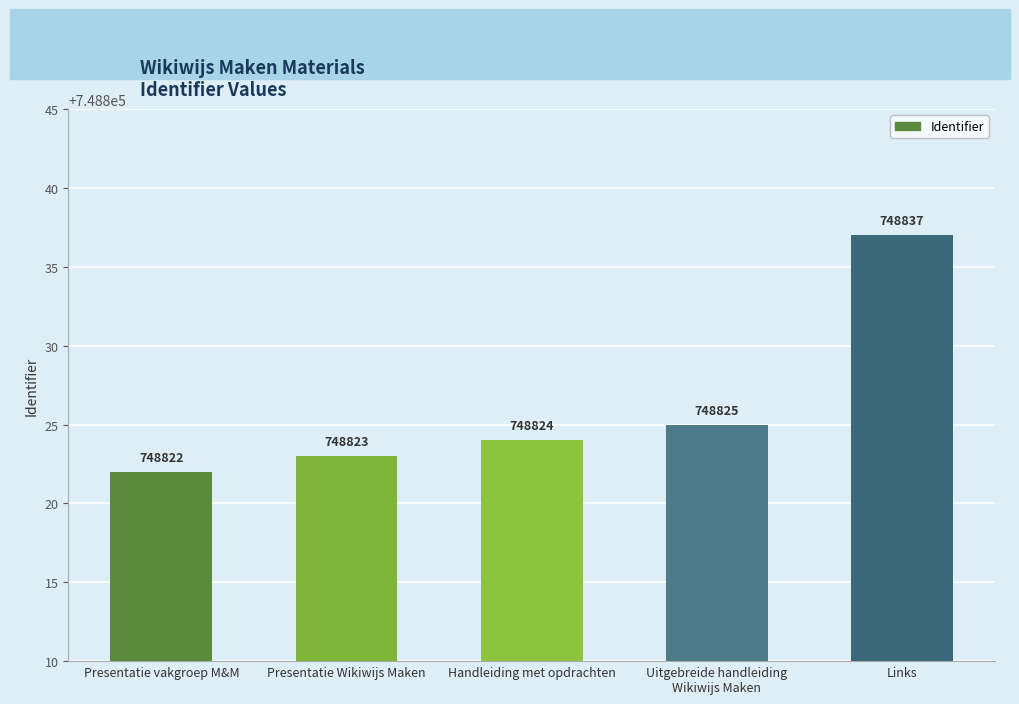

What is the sum of all values?

3744131